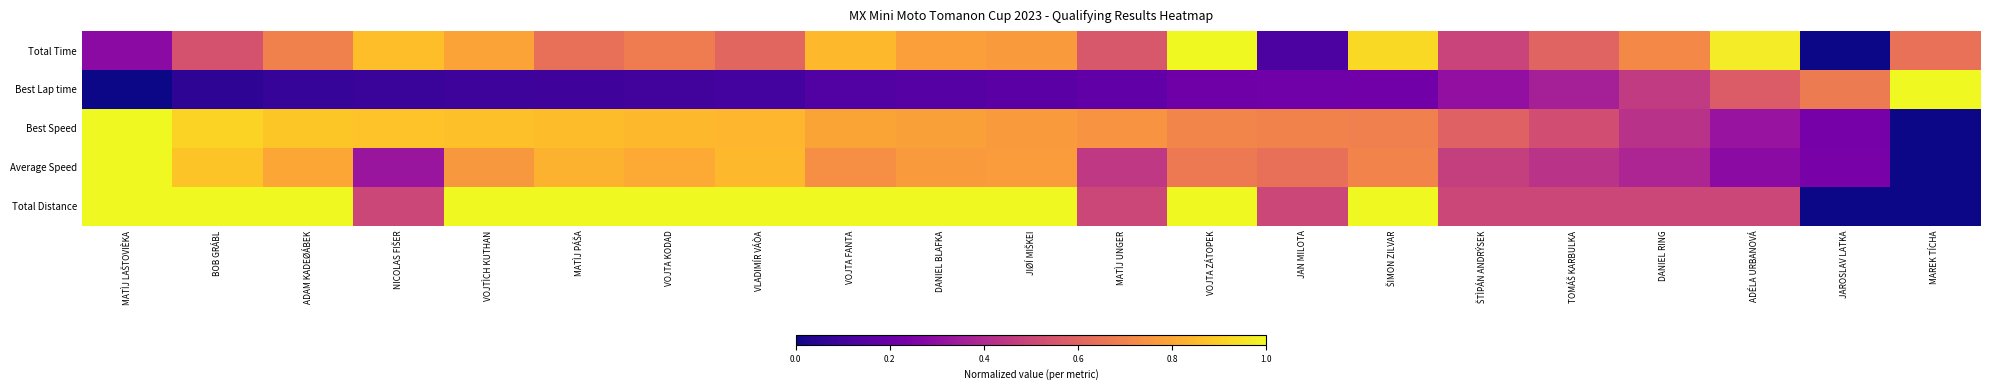

Count the number of data series in this chart.

5